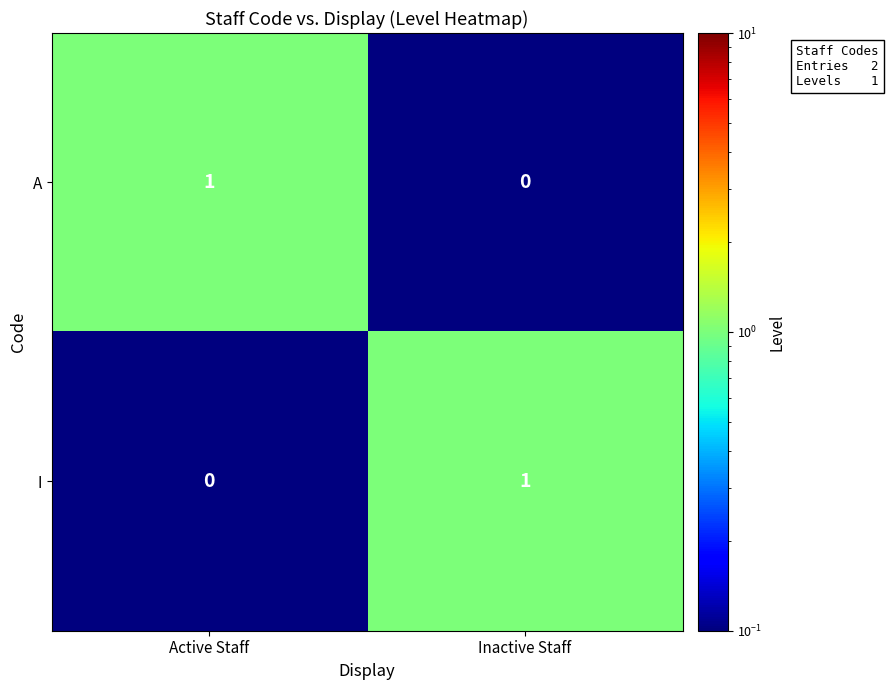

At which label does I reach its minimum?

Active Staff